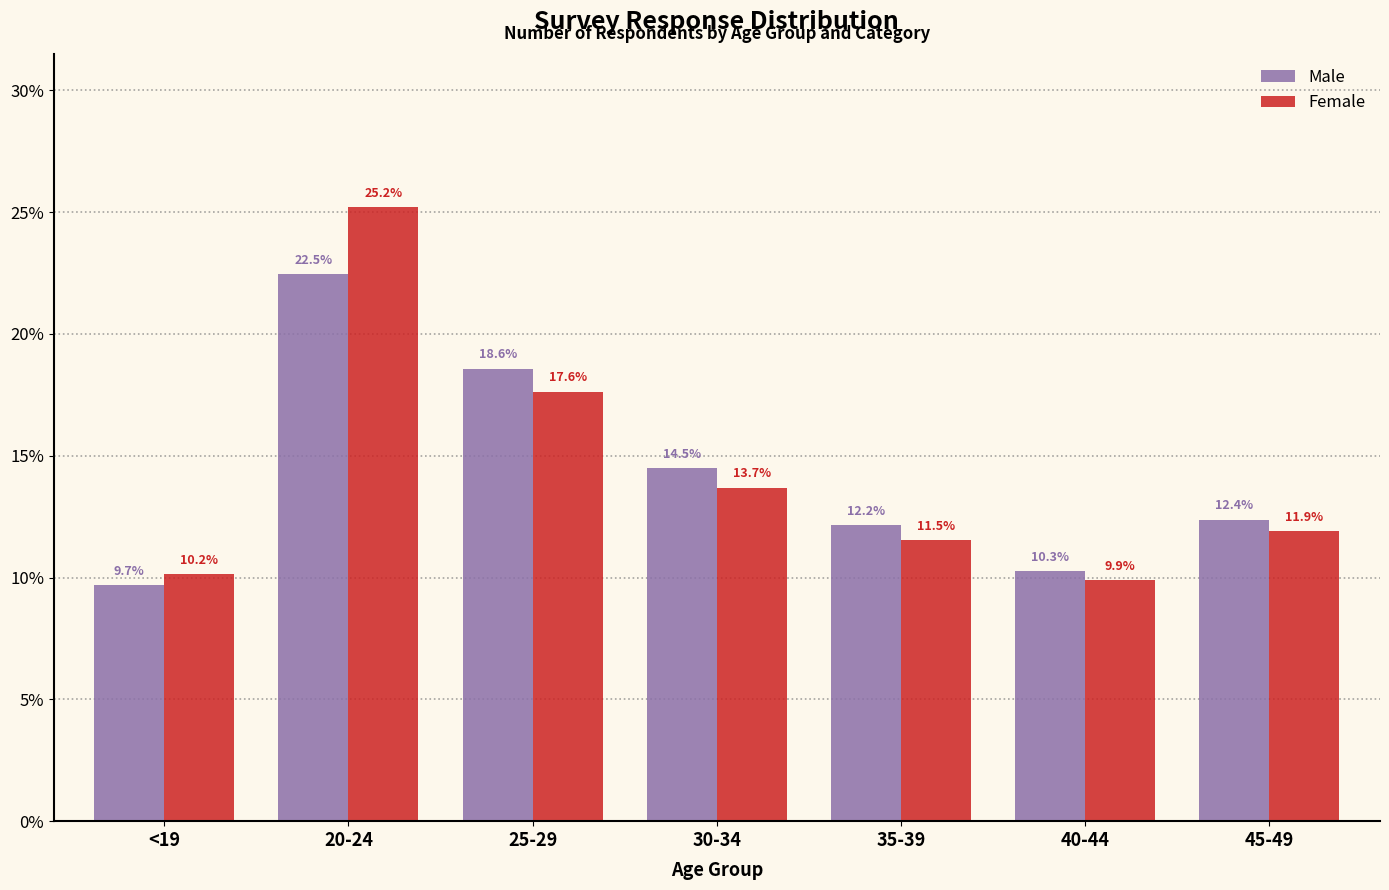

Reading right to left, what are all the values shown in this chart?

Male: 12.4	10.3	12.2	14.5	18.6	22.5	9.7
Female: 11.9	9.9	11.5	13.7	17.6	25.2	10.2